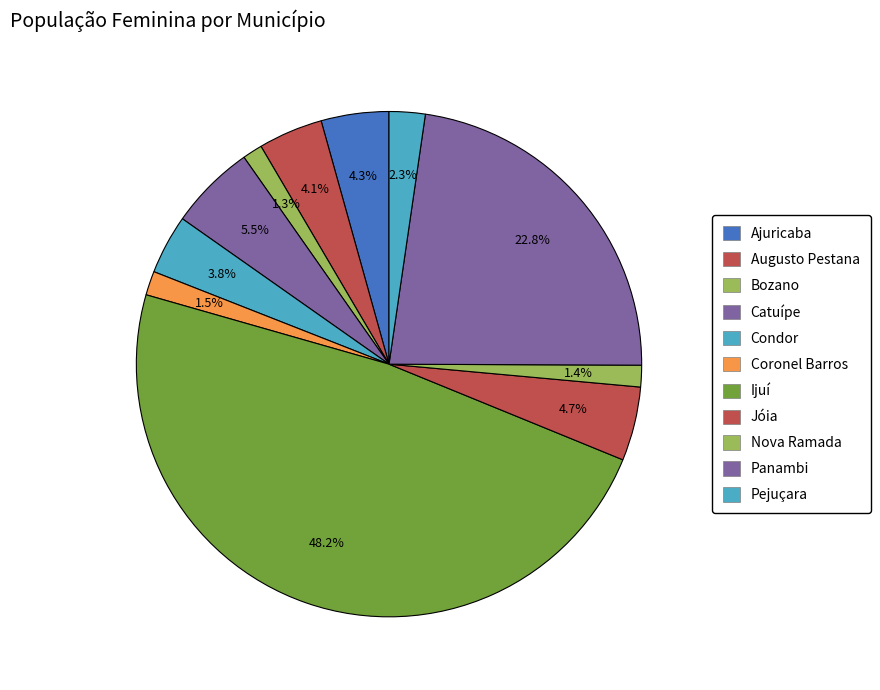

Is it true that Ijuí is 62% of the pie?

False